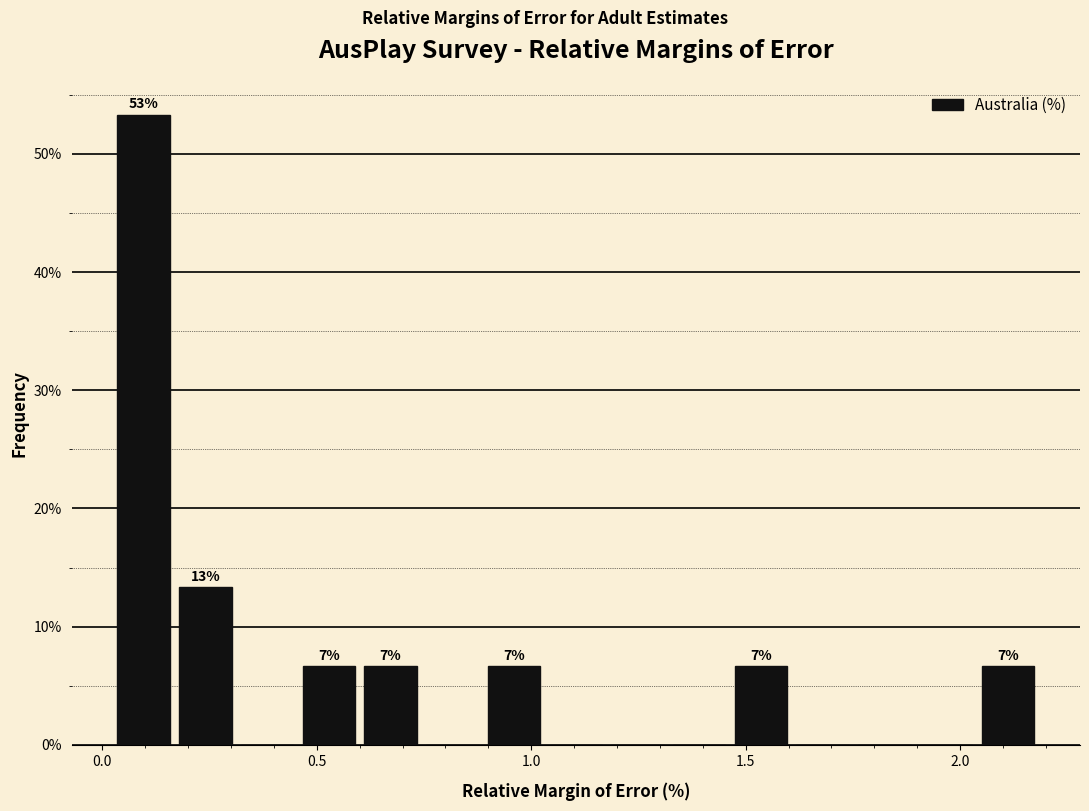

Read against the x-axis, roughly where is the centre of the tallest bar?

0.10